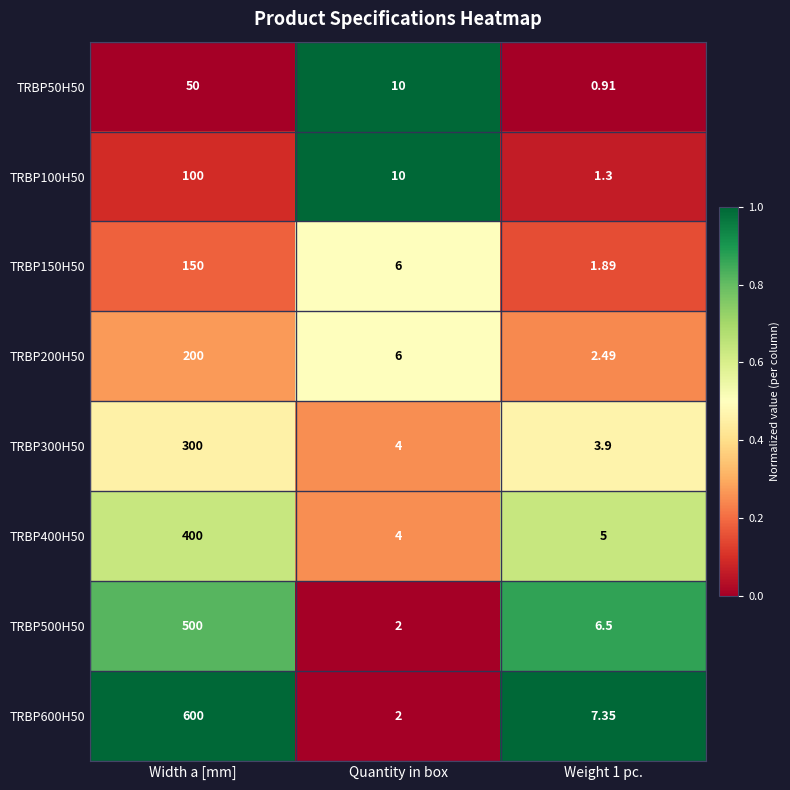

Is the value of TRBP200H50 at Width a [mm] greater than the value of TRBP500H50 at Weight 1 pc.?

Yes